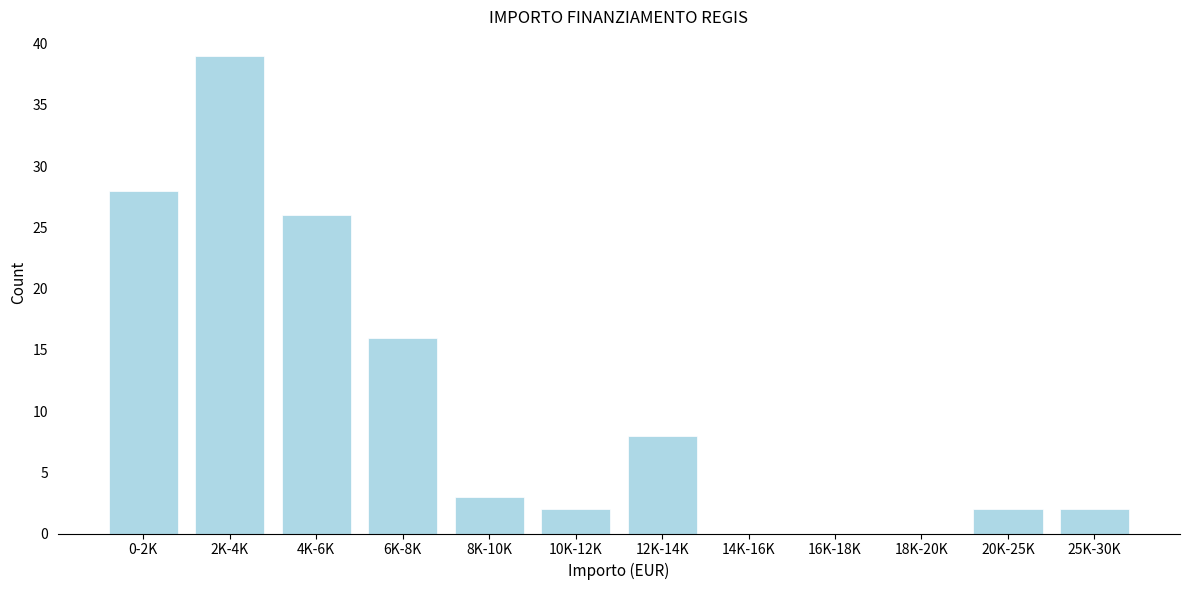

Reading left to right, list all the values displayed in this chart.

0-2K=28	2K-4K=39	4K-6K=26	6K-8K=16	8K-10K=3	10K-12K=2	12K-14K=8	14K-16K=0	16K-18K=0	18K-20K=0	20K-25K=2	25K-30K=2